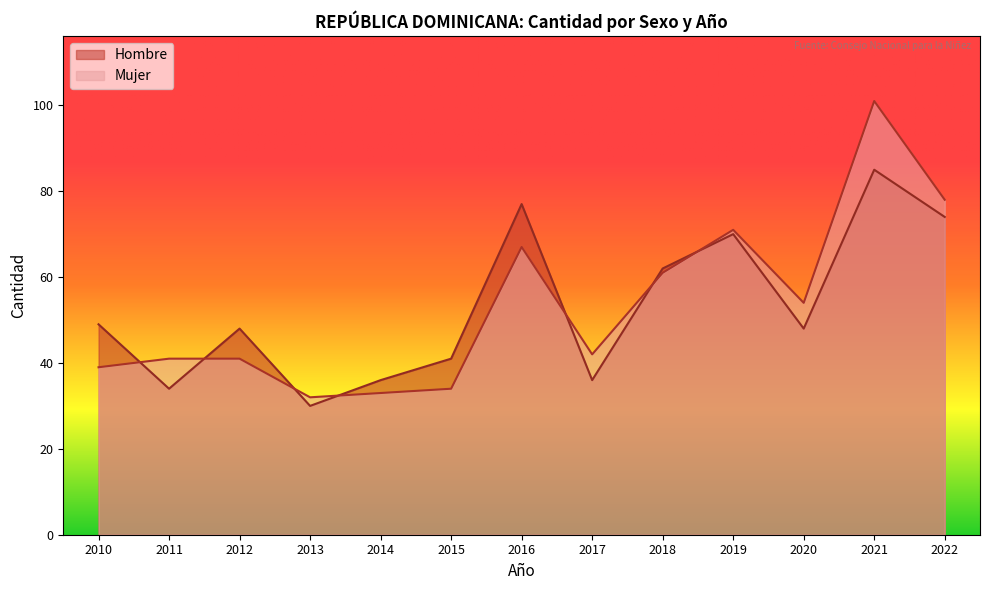

Between which two adjacent categories do Hombre and Mujer first intersect?

2010 and 2011